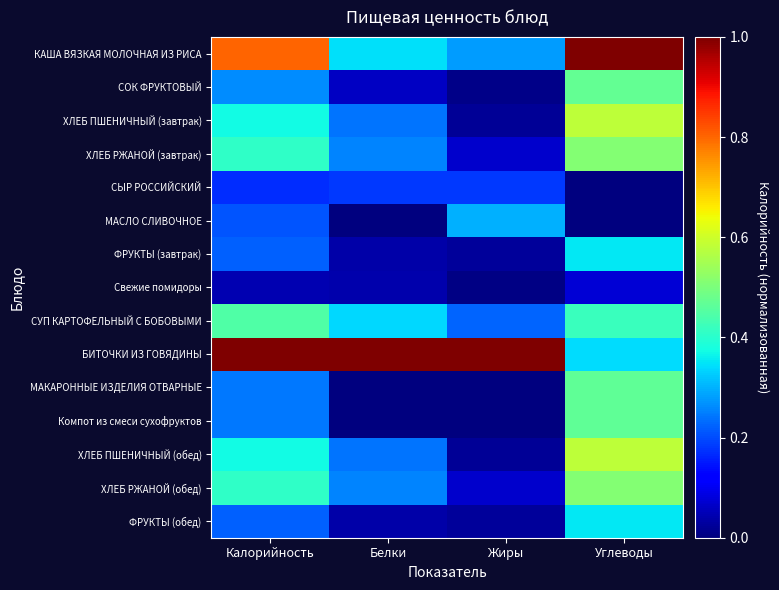

At which category is the sum across all series the highest?

Углеводы